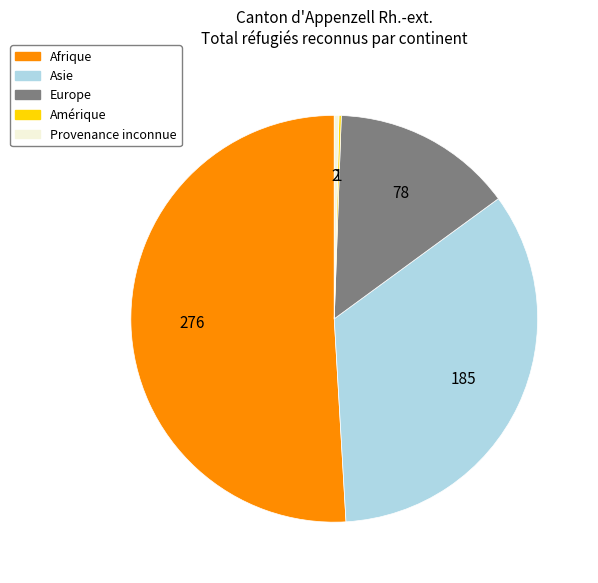

What is the largest slice in the pie chart?

Afrique